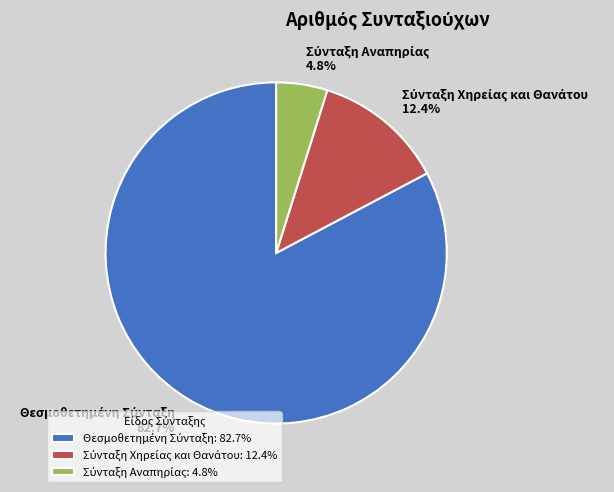

Count the number of slices in the pie.

3